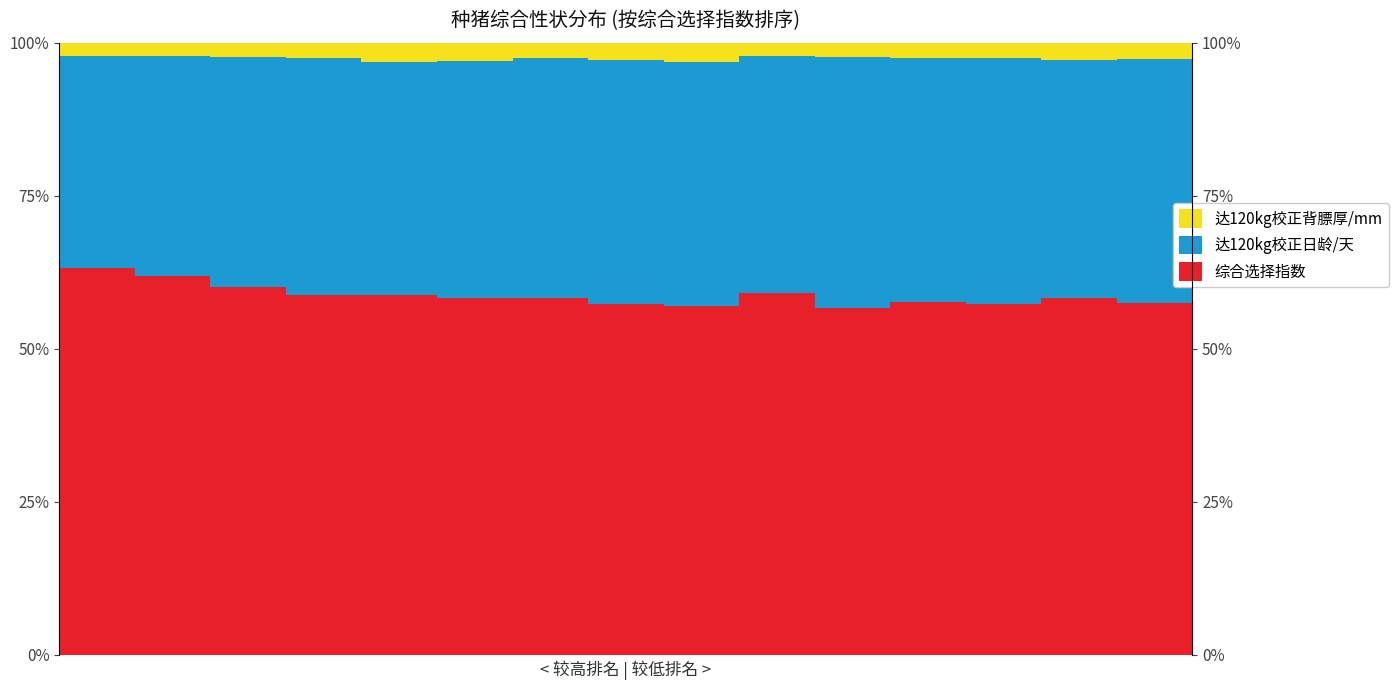

Between 13 and 8, which is larger?

13